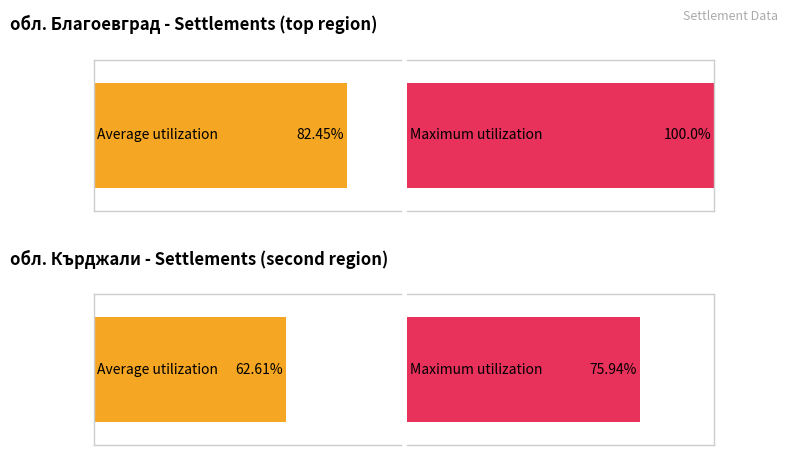

At which category is the sum across all series the highest?

обл. Благоевград